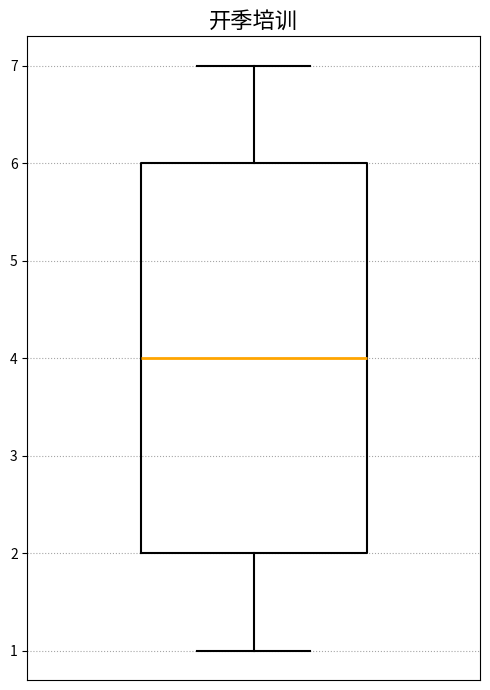

Where does the lower whisker of the box end on the y-axis? The values are not printed on the chart, so give them approximately, as read against the axis.

1